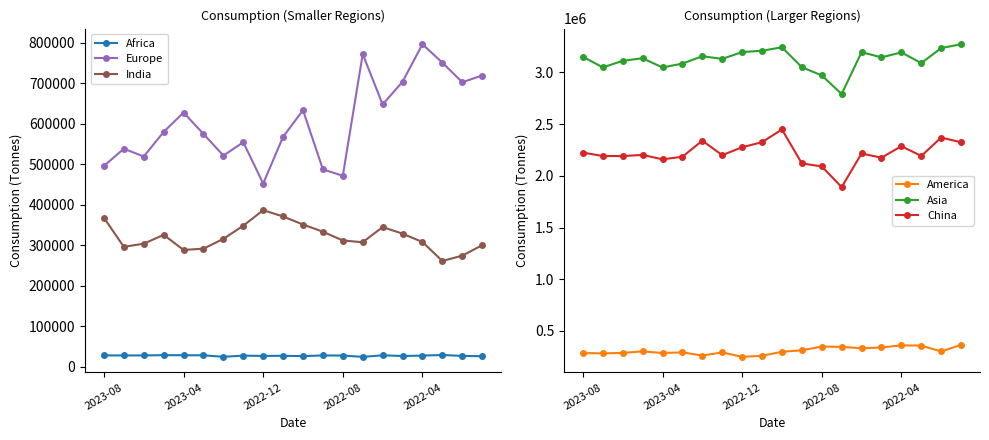

How many data points in India are above 315751?

9